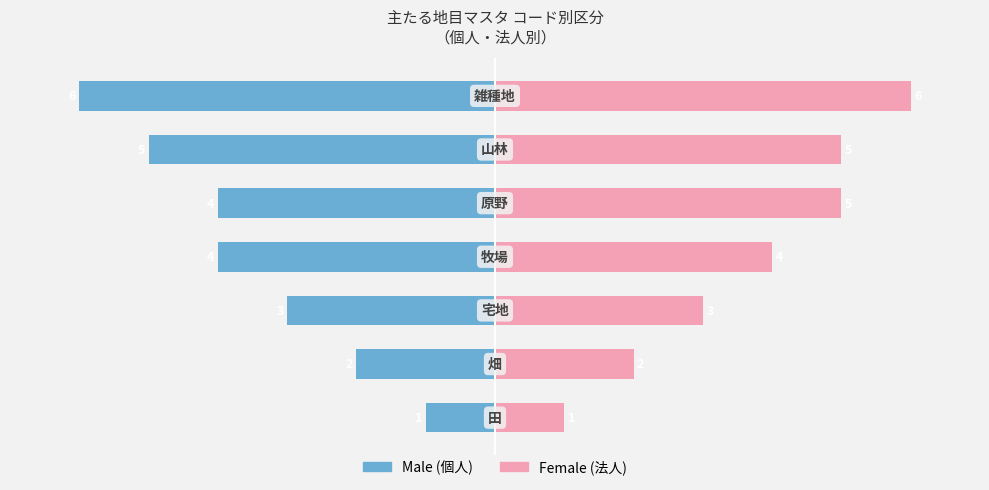

Which series changed the most between 1 and 5?

Male